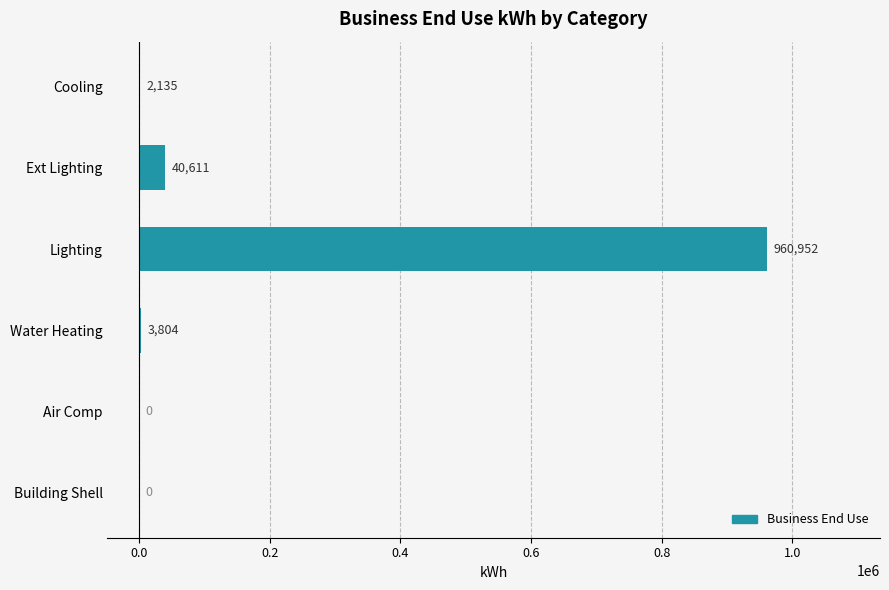

What is the sum of the values at Lighting and Ext Lighting?

1001563